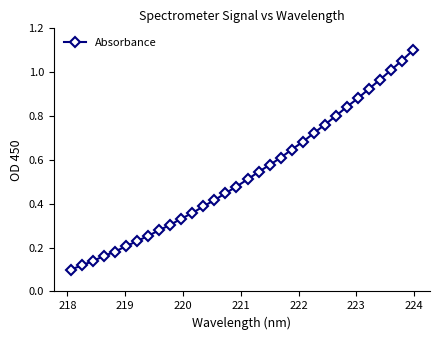

What is the sum of all values?

17.0